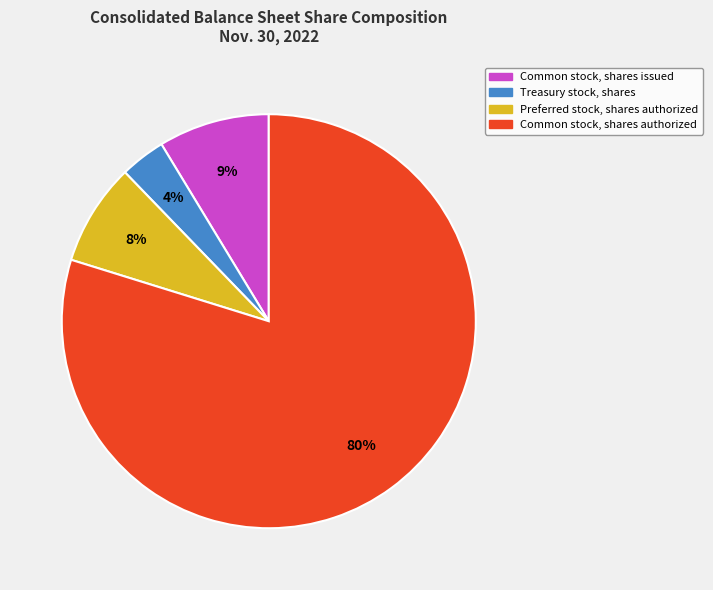

To the nearest percent, what is the difference between the Common stock, shares issued and Preferred stock, shares authorized slice percentages?

1%